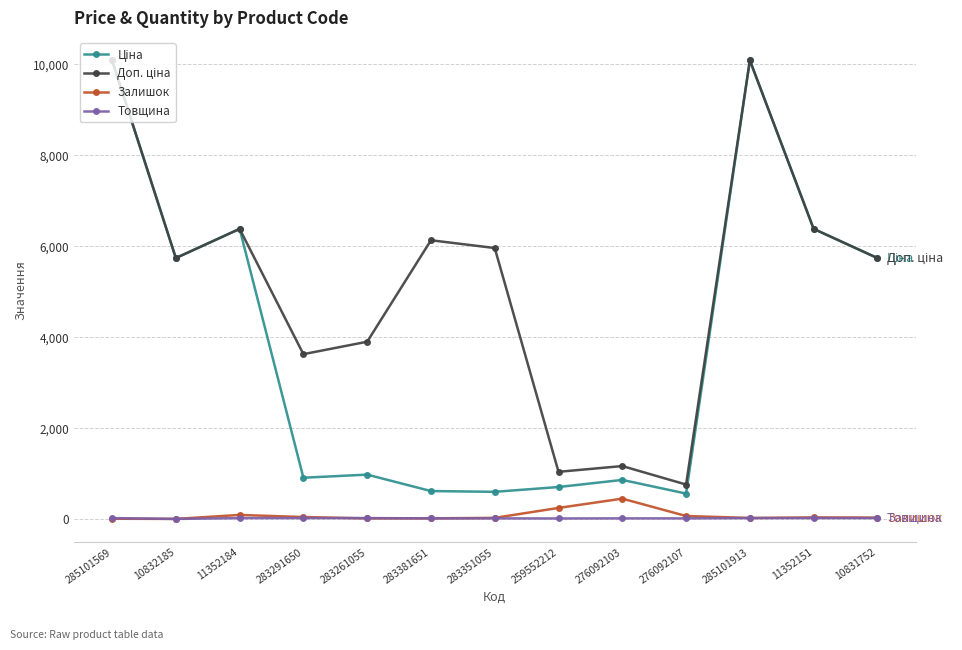

At how many categories does at least one series exceed 1653?

10